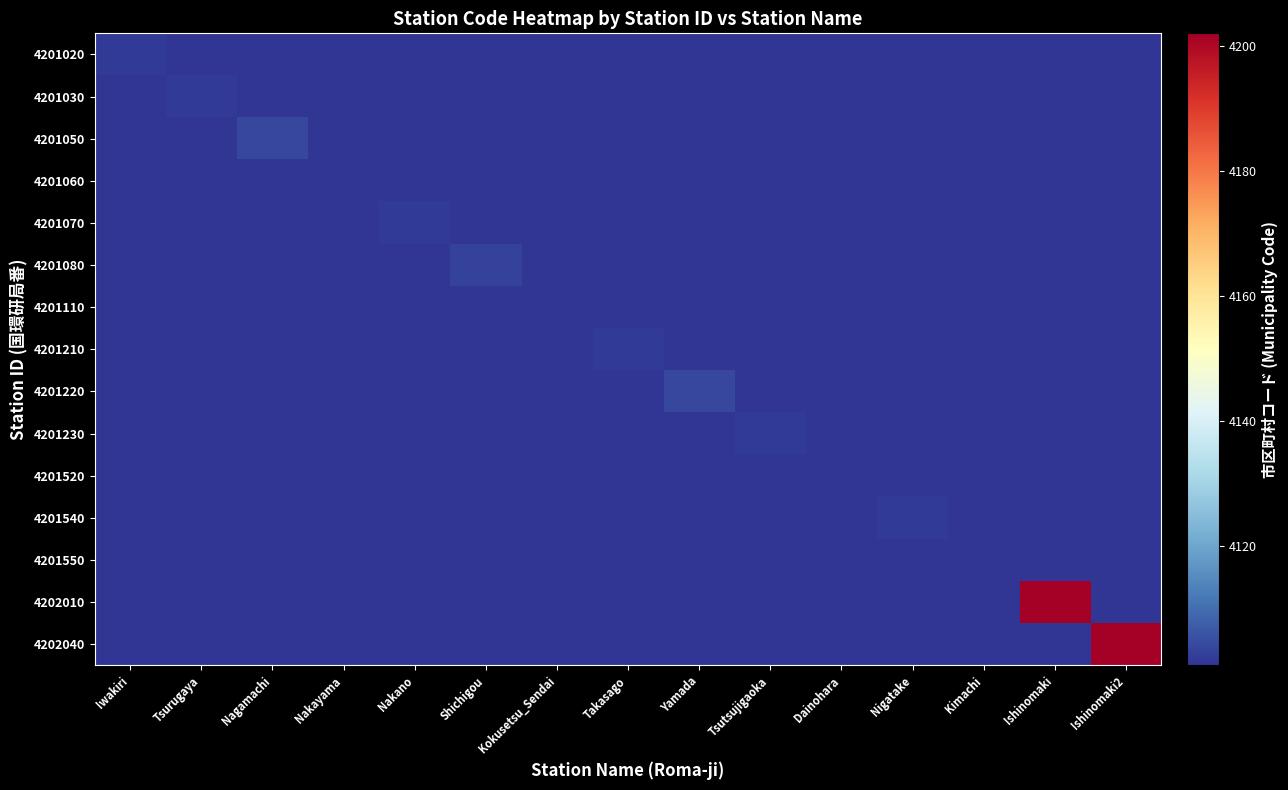

Rank the series by their maximum value, from lowest to highest.

4201060, 4201110, 4201520, 4201550, 4201020, 4201030, 4201070, 4201210, 4201230, 4201540, 4201080, 4201050, 4201220, 4202010, 4202040